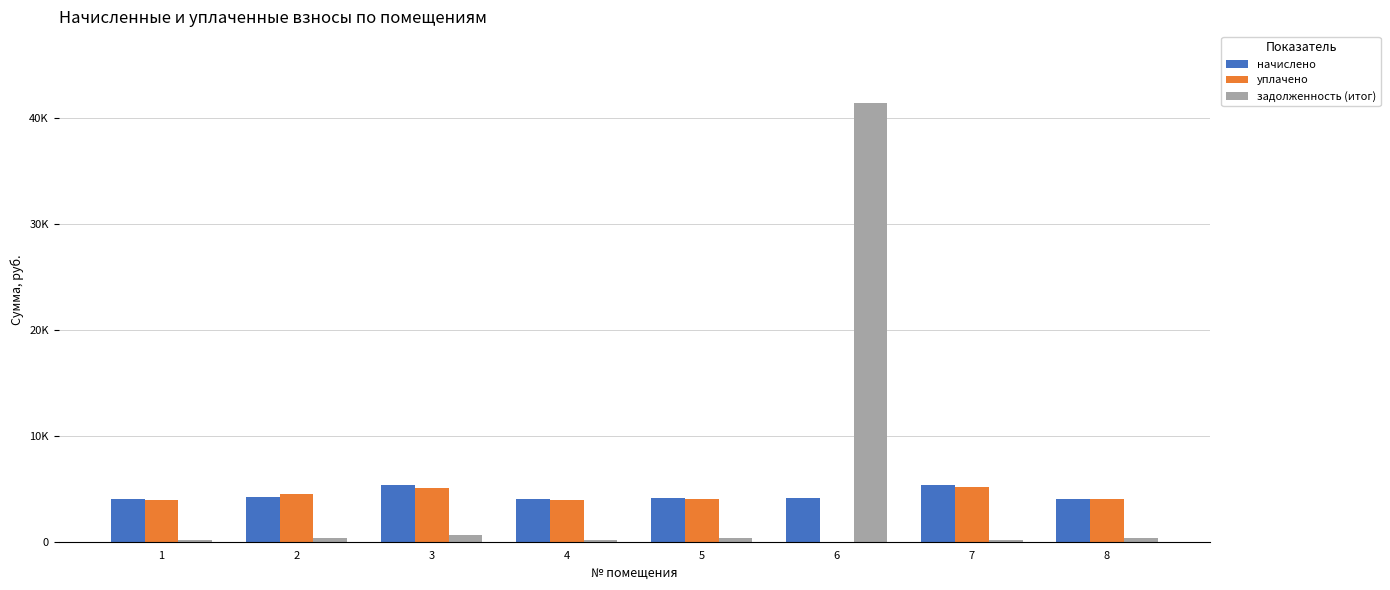

What is the total value across all series at 8?

8439.9